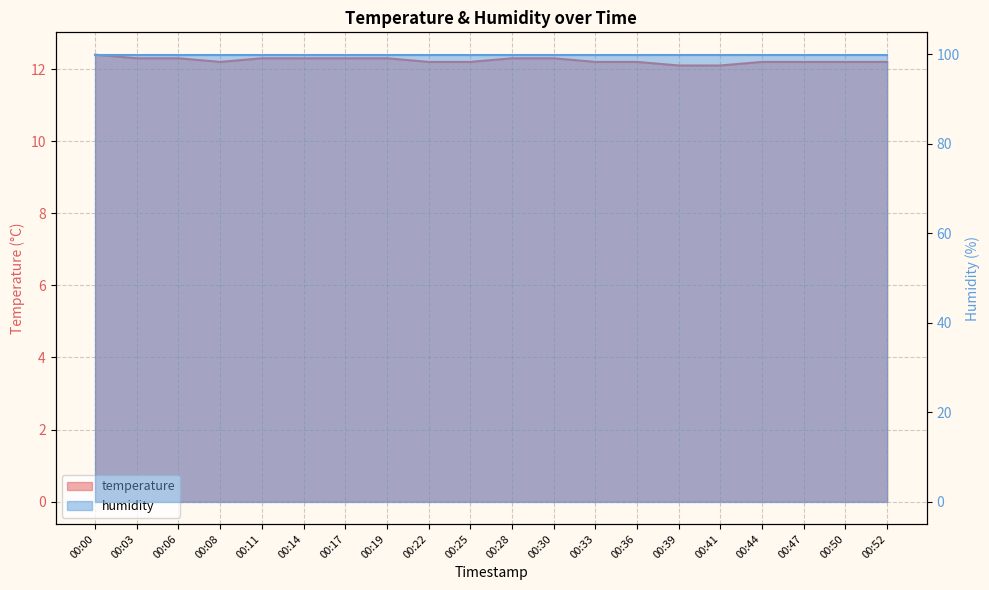

Read the value at 00:39.

12.1